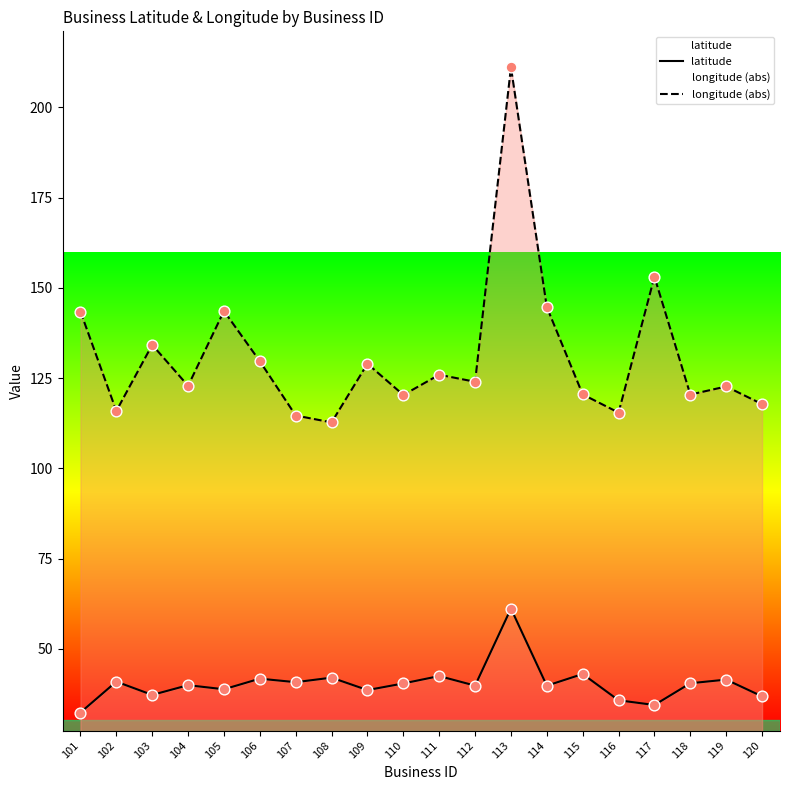

At how many categories does at least one series exceed 60?

20